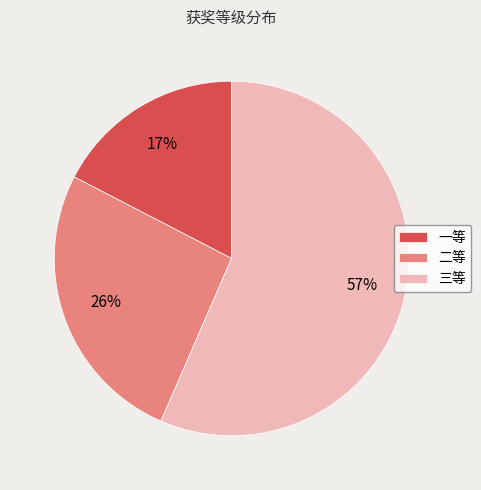

Does any single category account for the majority?

Yes